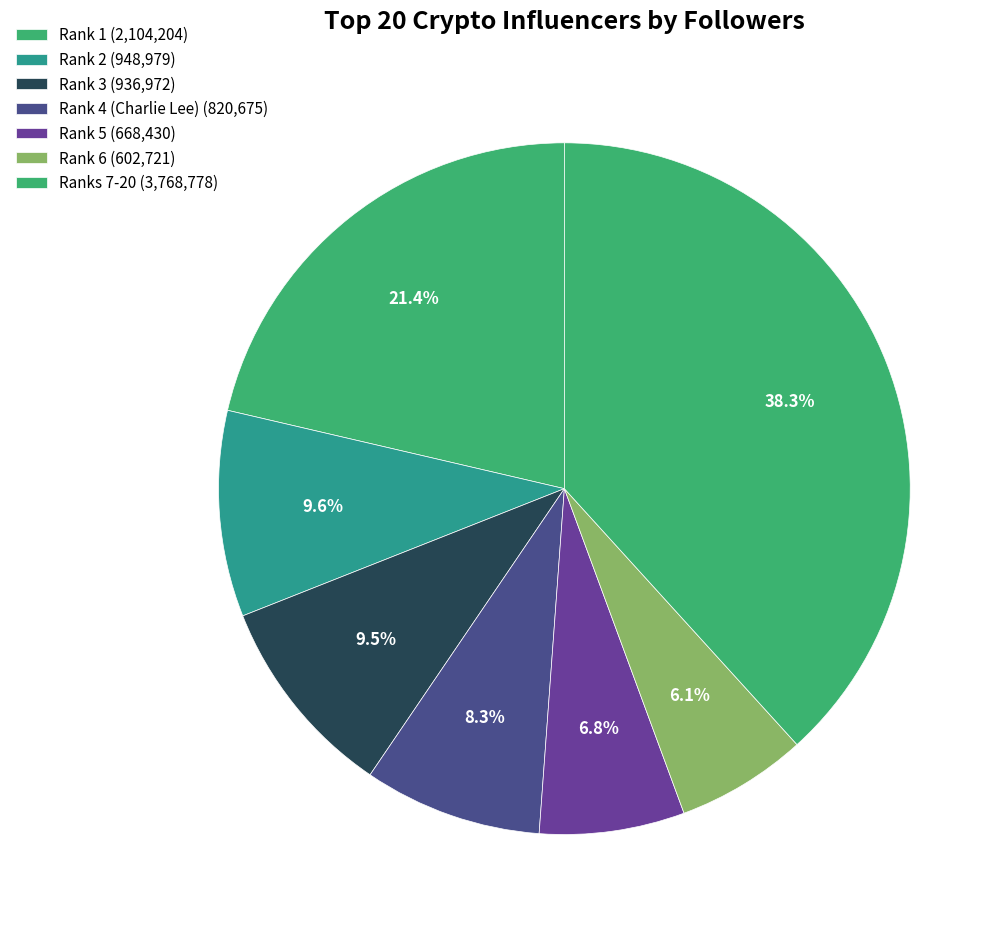

How many slices are in this pie chart?

7